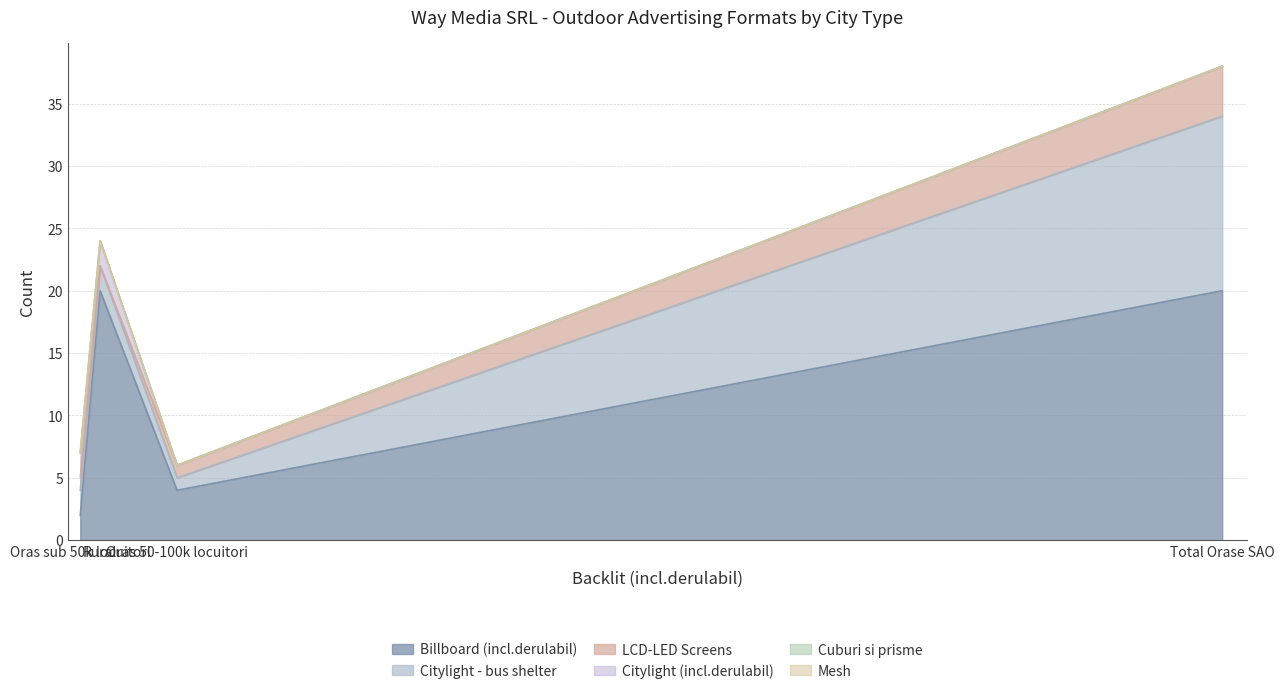

Rank the categories by Billboard (incl.derulabil) value from highest to lowest.

Total Orase SAO, Rural, Oras 50-100k locuitori, Oras sub 50k locuitori